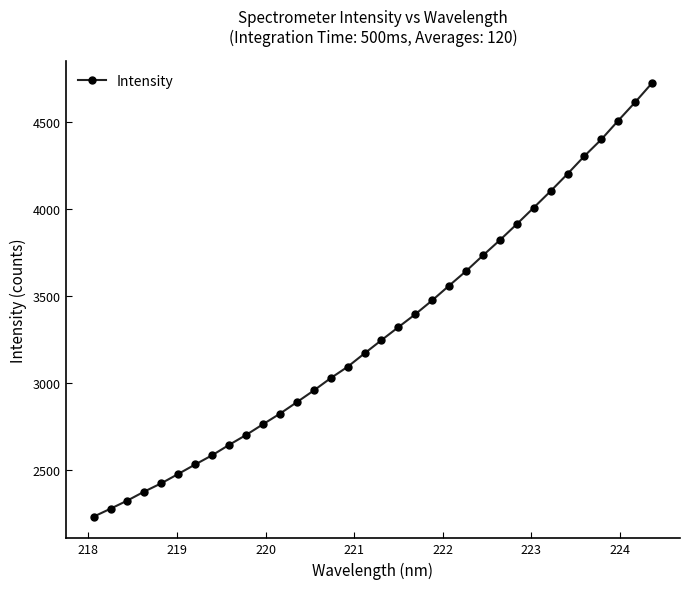

What is the difference between the second highest and second lowest values?

2337.1